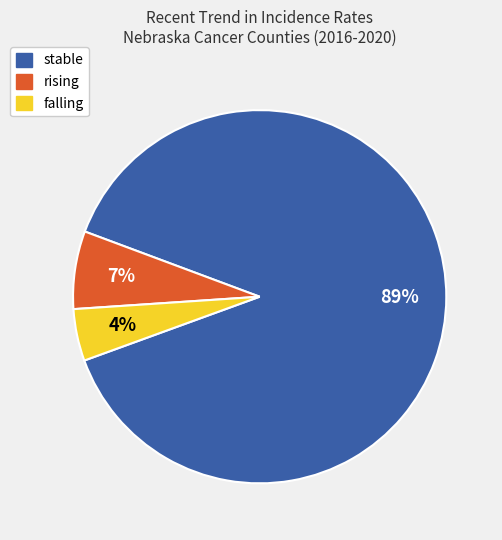

Which slice represents more than half of the pie?

stable